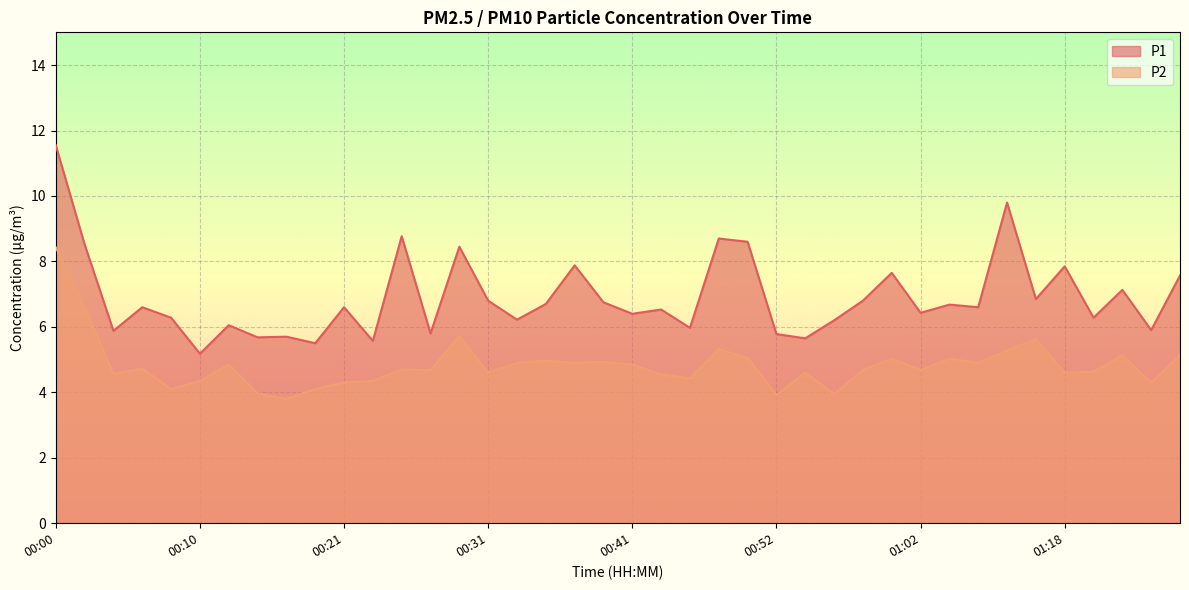

Which label corresponds to the largest value in the chart?

00:00